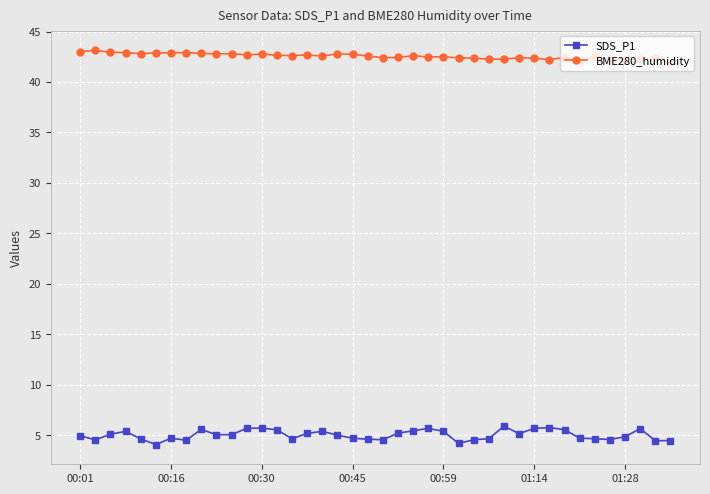

What is the sum of all SDS_P1 values?

200.9